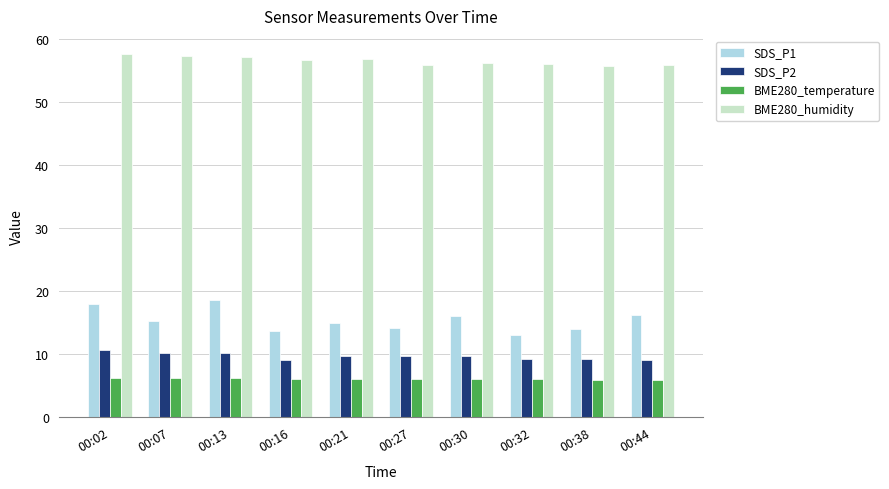

How many distinct data groups are displayed?

4